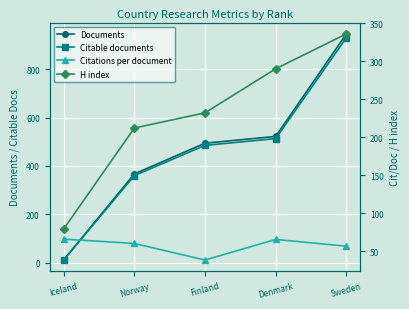

At which label is Citable documents closest to 470?

Finland